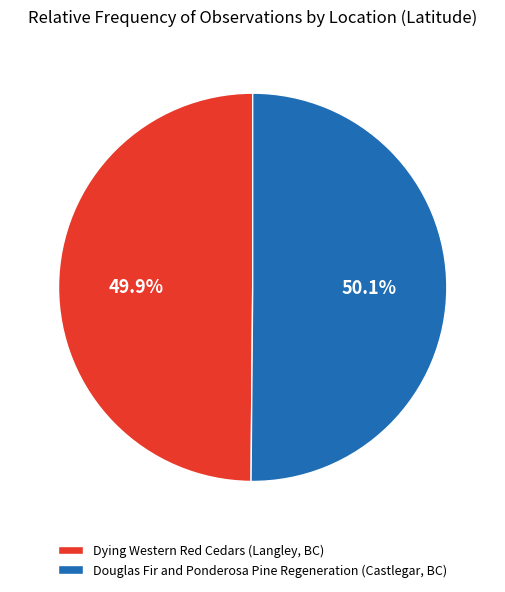

Approximately how many times larger is the value at Dying Western Red Cedars (Langley, BC) compared to Douglas Fir and Ponderosa Pine Regeneration (Castlegar, BC)?

1.0